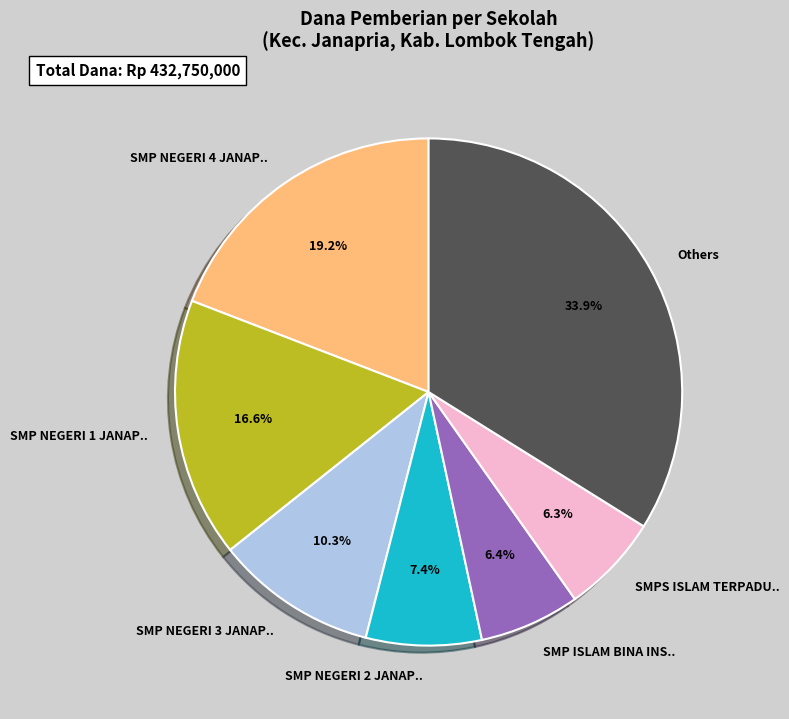

How many slices are in this pie chart?

7